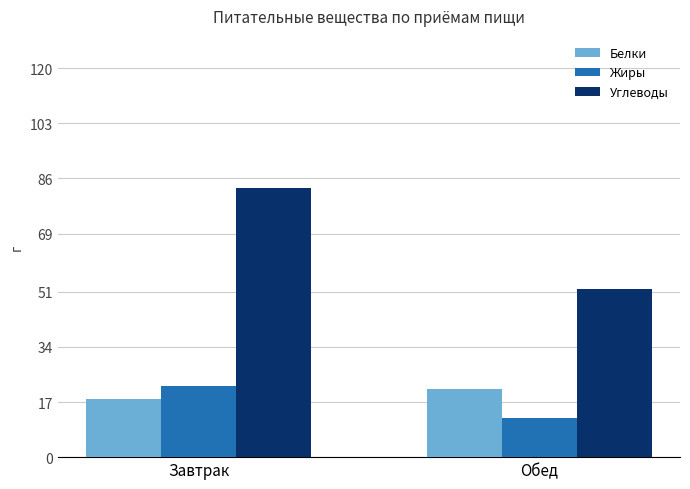

How many bars are there in total?

6